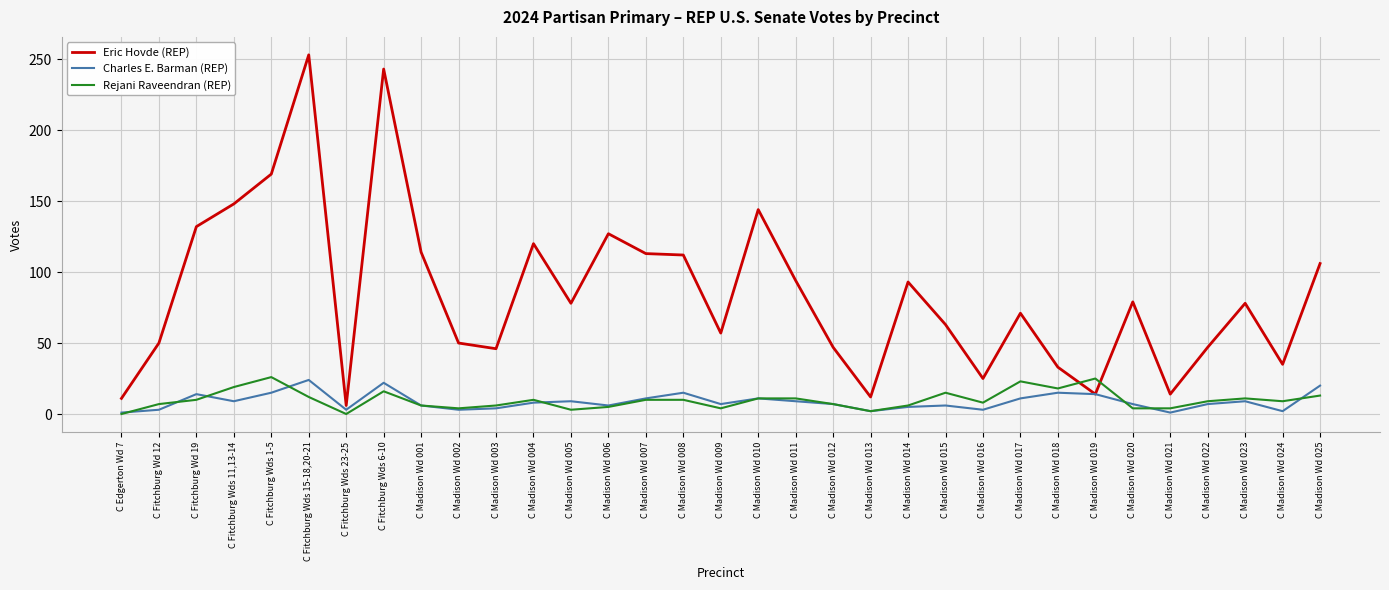

Which series has the widest spread of values?

Eric Hovde (REP)